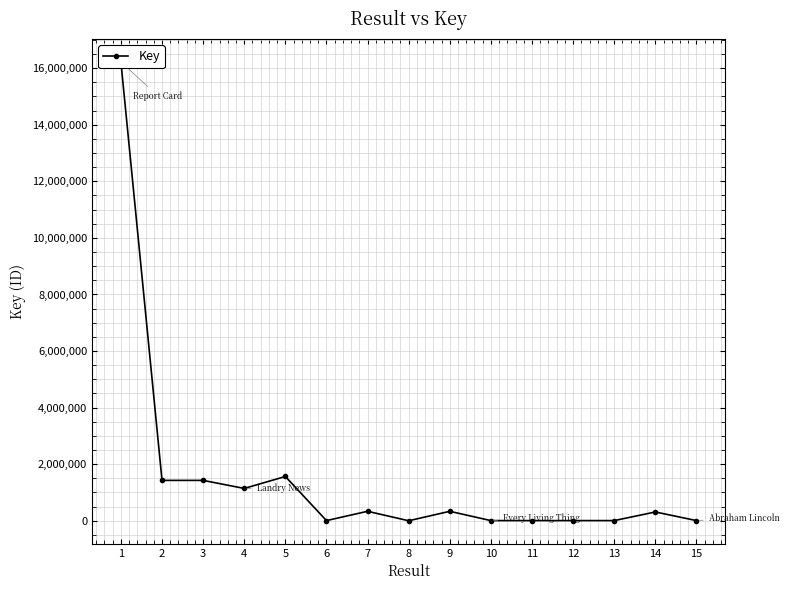

The chart shows a value of 914732 at 2. True or false?

False